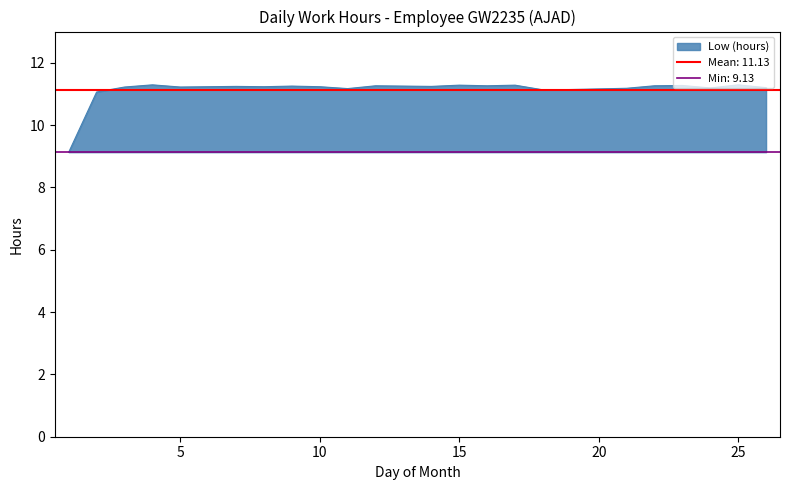

Which has a higher value, 16 or 11?

16